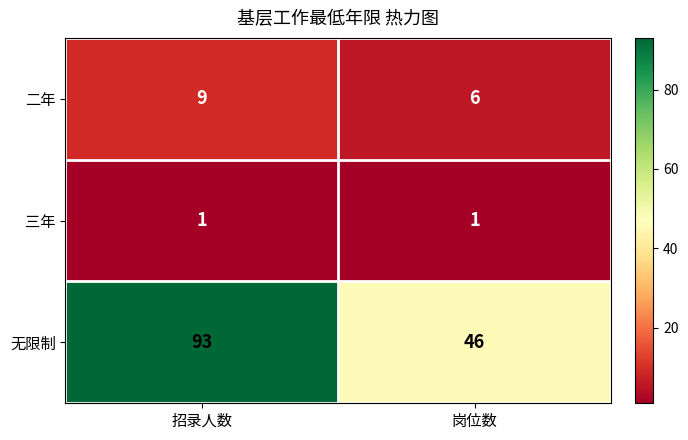

Which series has the widest spread of values?

无限制